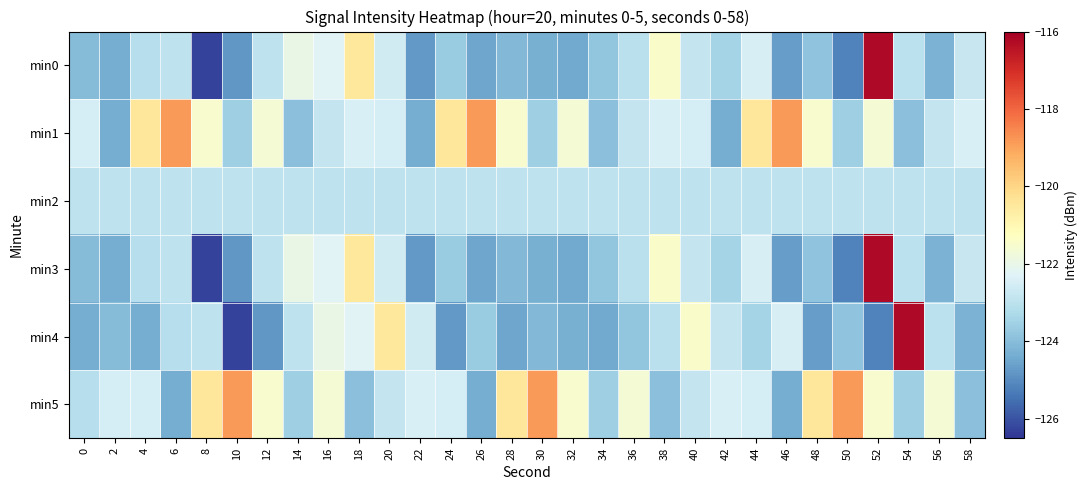

Reading left to right, list all the values displayed in this chart.

min0: 0=-124.0	2=-124.4	4=-123.1	6=-123.0	8=-126.3	10=-124.8	12=-122.9	14=-122.0	16=-122.2	18=-120.5	20=-122.6	22=-124.7	24=-123.6	26=-124.5	28=-124.1	30=-124.3	32=-124.4	34=-123.8	36=-123.0	38=-121.4	40=-122.8	42=-123.4	44=-122.5	46=-124.7	48=-123.9	50=-125.2	52=-116.2	54=-123.0	56=-124.2	58=-122.8
min1: 0=-122.5	2=-124.4	4=-120.5	6=-118.8	8=-121.5	10=-123.6	12=-121.6	14=-123.9	16=-122.8	18=-122.4	20=-122.5	22=-124.4	24=-120.5	26=-118.8	28=-121.5	30=-123.6	32=-121.6	34=-123.9	36=-122.8	38=-122.4	40=-122.5	42=-124.4	44=-120.5	46=-118.8	48=-121.5	50=-123.6	52=-121.6	54=-123.9	56=-122.8	58=-122.4
min2: 0=-123.0	2=-123.0	4=-123.0	6=-123.0	8=-123.0	10=-123.0	12=-123.0	14=-123.0	16=-123.0	18=-123.0	20=-123.0	22=-123.0	24=-123.0	26=-123.0	28=-123.0	30=-123.0	32=-123.0	34=-123.0	36=-123.0	38=-123.0	40=-123.0	42=-123.0	44=-123.0	46=-123.0	48=-123.0	50=-123.0	52=-123.0	54=-123.0	56=-123.0	58=-123.0
min3: 0=-124.0	2=-124.4	4=-123.1	6=-123.0	8=-126.3	10=-124.8	12=-122.9	14=-122.0	16=-122.2	18=-120.5	20=-122.6	22=-124.7	24=-123.6	26=-124.5	28=-124.1	30=-124.3	32=-124.4	34=-123.8	36=-123.0	38=-121.4	40=-122.8	42=-123.4	44=-122.5	46=-124.7	48=-123.9	50=-125.2	52=-116.2	54=-123.0	56=-124.2	58=-122.8
min4: 0=-124.4	2=-124.0	4=-124.4	6=-123.1	8=-123.0	10=-126.3	12=-124.8	14=-122.9	16=-122.0	18=-122.2	20=-120.5	22=-122.6	24=-124.7	26=-123.6	28=-124.5	30=-124.1	32=-124.3	34=-124.4	36=-123.8	38=-123.0	40=-121.4	42=-122.8	44=-123.4	46=-122.5	48=-124.7	50=-123.9	52=-125.2	54=-116.2	56=-123.0	58=-124.2
min5: 0=-123.1	2=-122.5	4=-122.5	6=-124.4	8=-120.5	10=-118.8	12=-121.5	14=-123.6	16=-121.6	18=-123.9	20=-122.8	22=-122.4	24=-122.5	26=-124.4	28=-120.5	30=-118.8	32=-121.5	34=-123.6	36=-121.6	38=-123.9	40=-122.8	42=-122.4	44=-122.5	46=-124.4	48=-120.5	50=-118.8	52=-121.5	54=-123.6	56=-121.6	58=-123.9